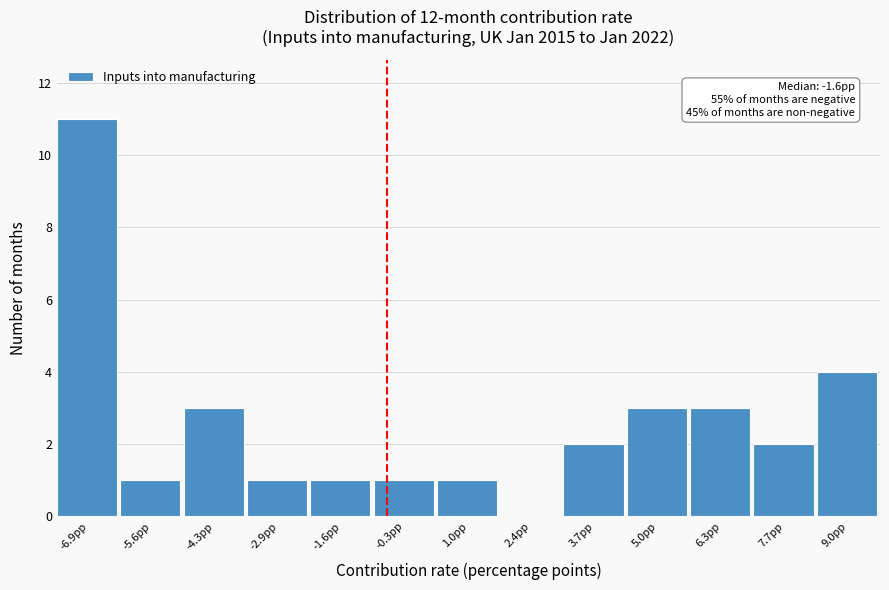

Reading right to left, list all the values displayed in this chart.

9.0pp=4	7.7pp=2	6.3pp=3	5.0pp=3	3.7pp=2	2.4pp=0	1.0pp=1	-0.3pp=1	-1.6pp=1	-2.9pp=1	-4.3pp=3	-5.6pp=1	-6.9pp=11